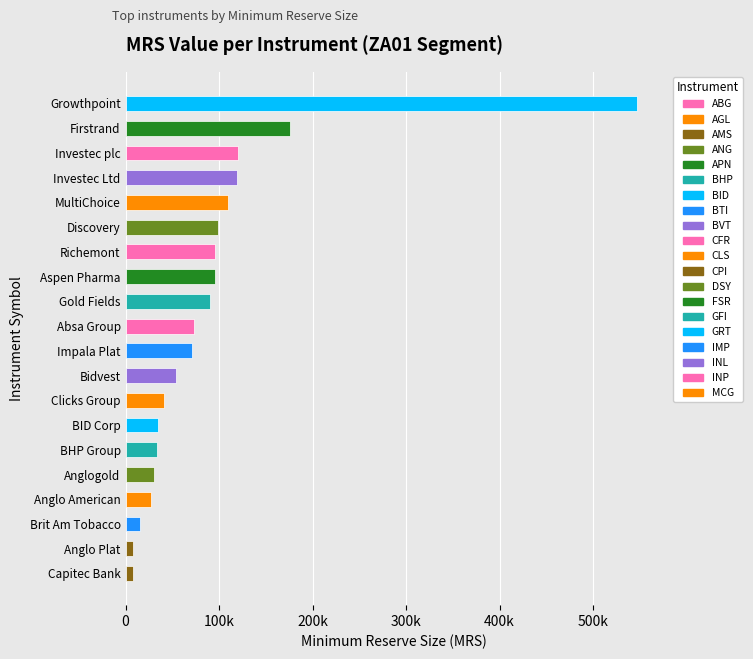

At which label is the value closest to 277127?

Firstrand